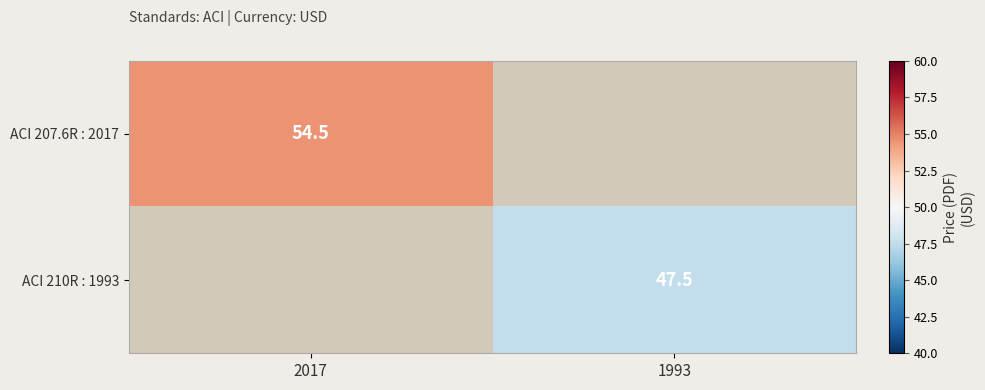

Is the value of ACI 210R : 1993 at 1993 greater than the value of ACI 207.6R : 2017 at 2017?

No